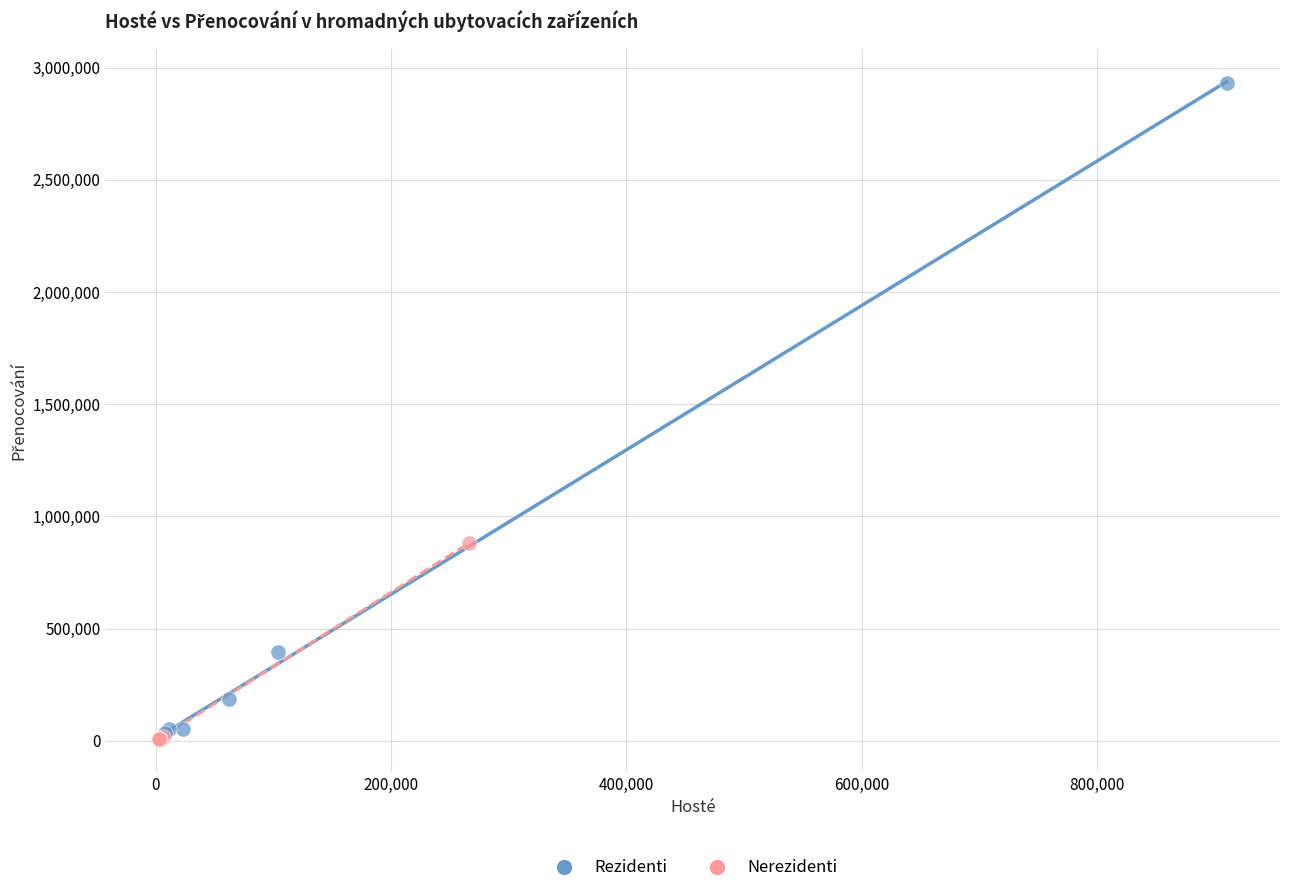

Which series reaches the minimum Y coordinate?

Nerezidenti